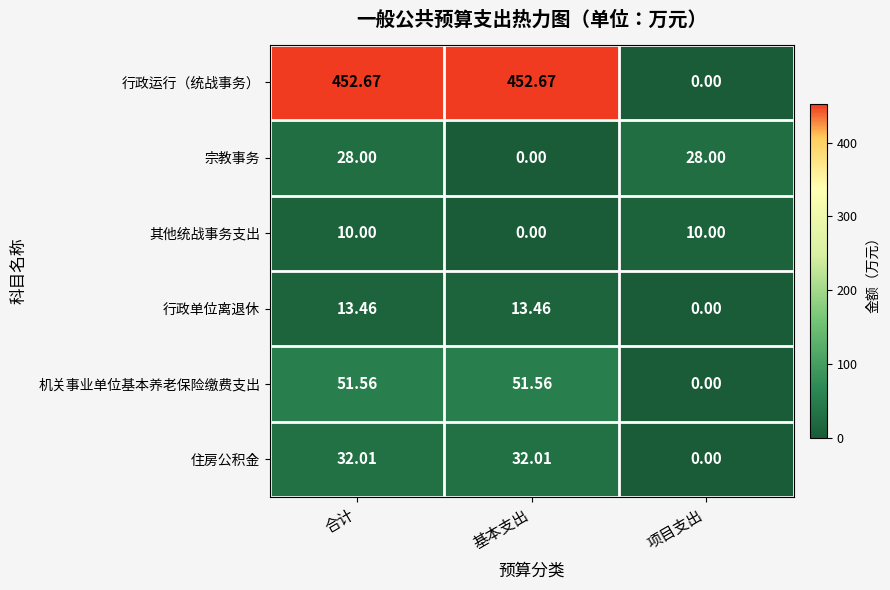

What is the total value across all series at 项目支出?

38.0